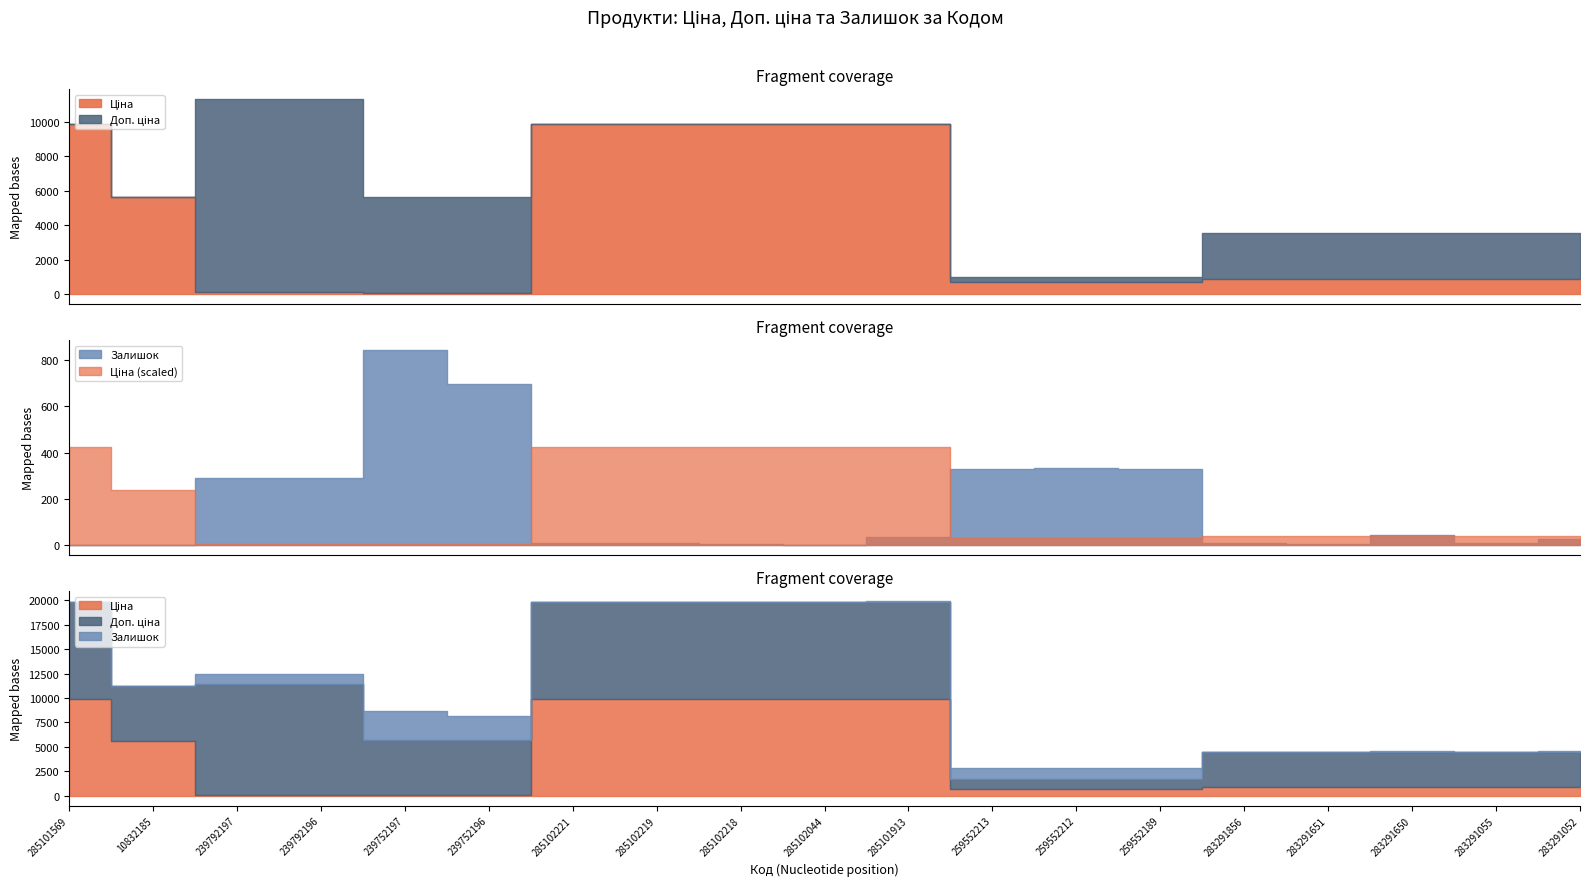

True or false: Ціна has more than 1 interior local peaks.

False